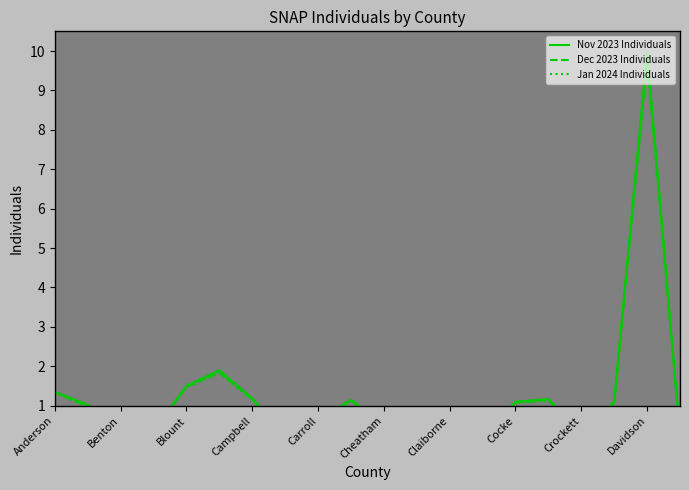

How many series are shown in this chart?

3